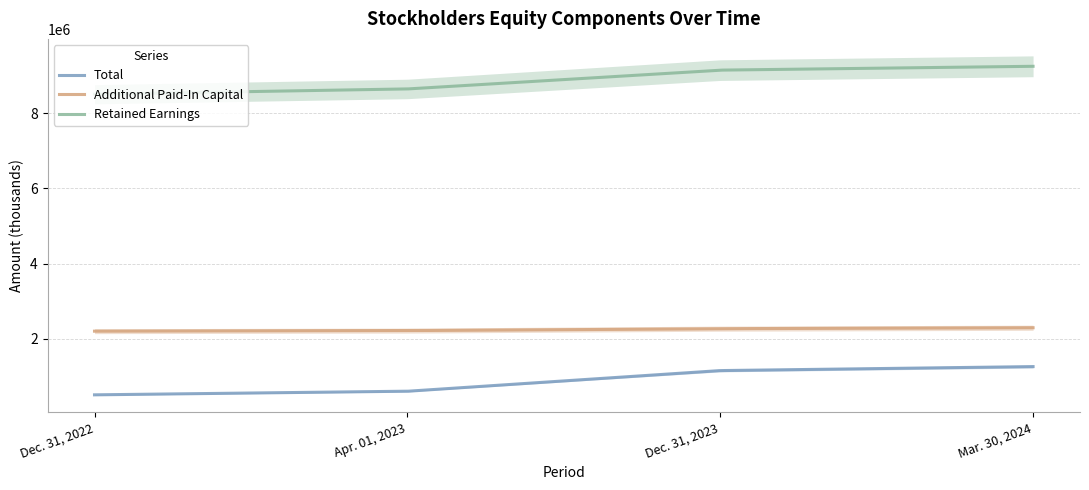

What is the label of the 2nd point from the right?

Dec. 31, 2023